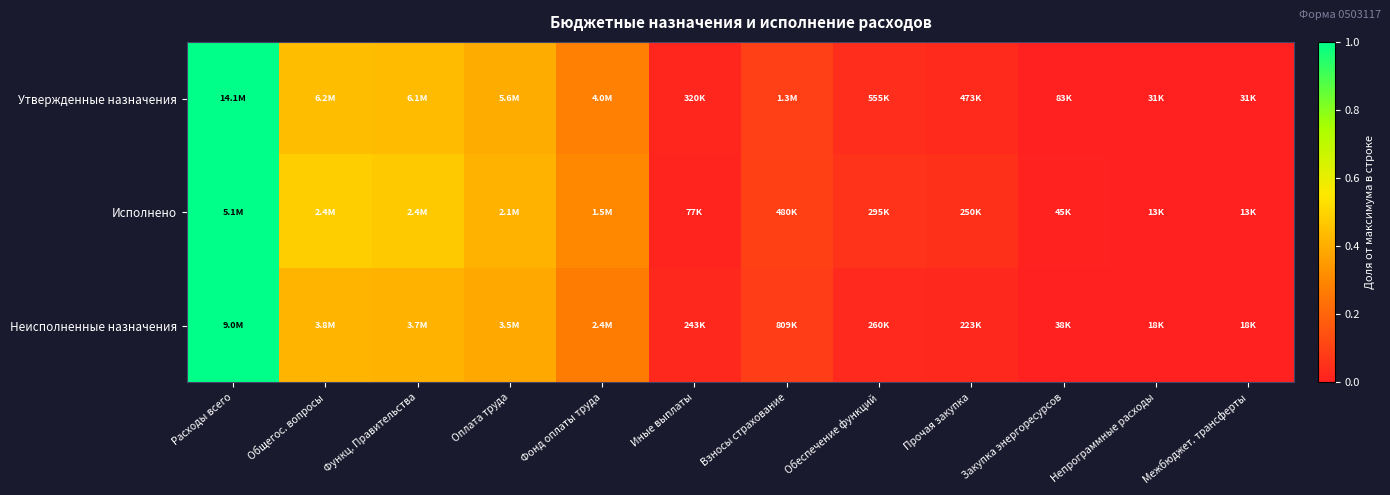

Between Расходы всего and Иные выплаты, which is larger?

Расходы всего